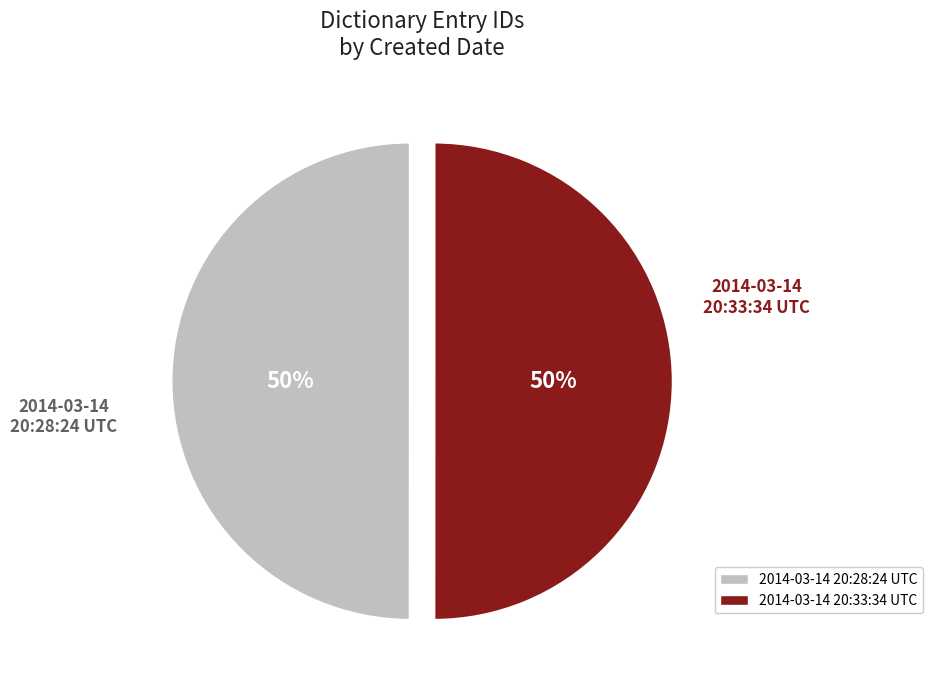

Count the number of slices in the pie.

2